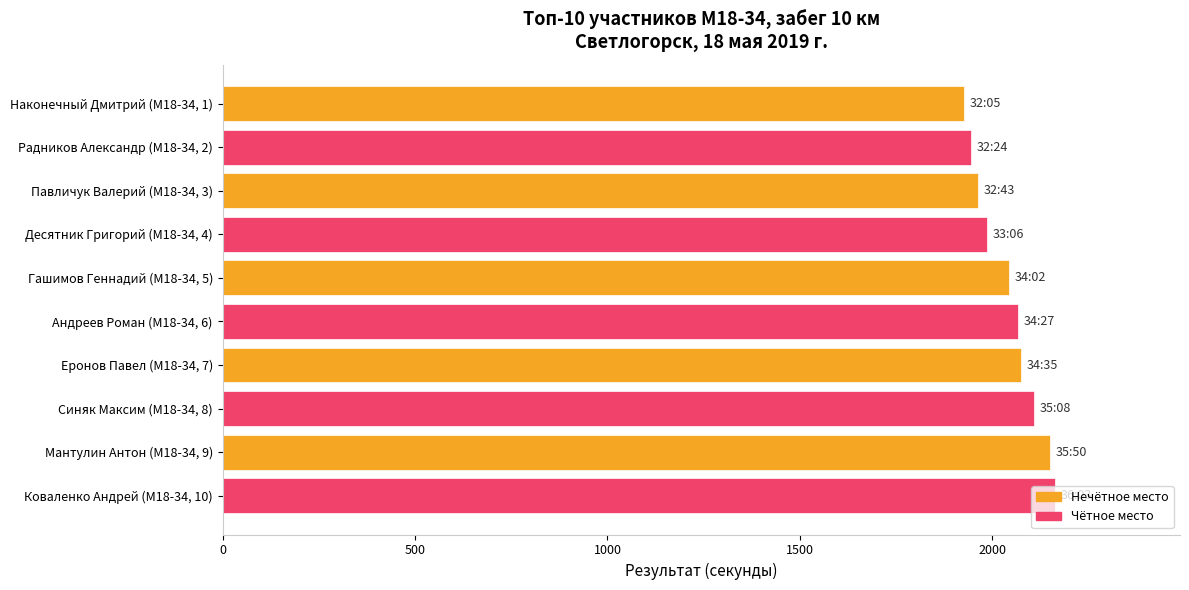

What is the average value?

2042